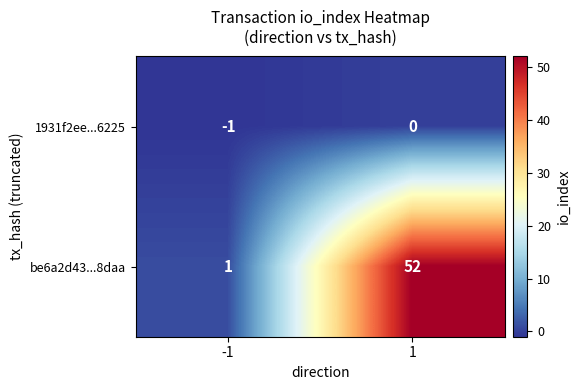

Is it true that 1931f2ee...6225 equals 1 at 1?

False